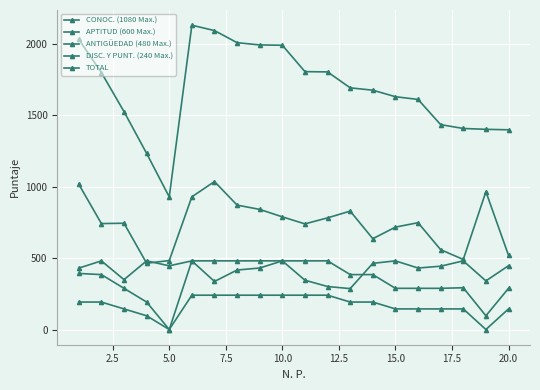

How many series are shown in this chart?

5